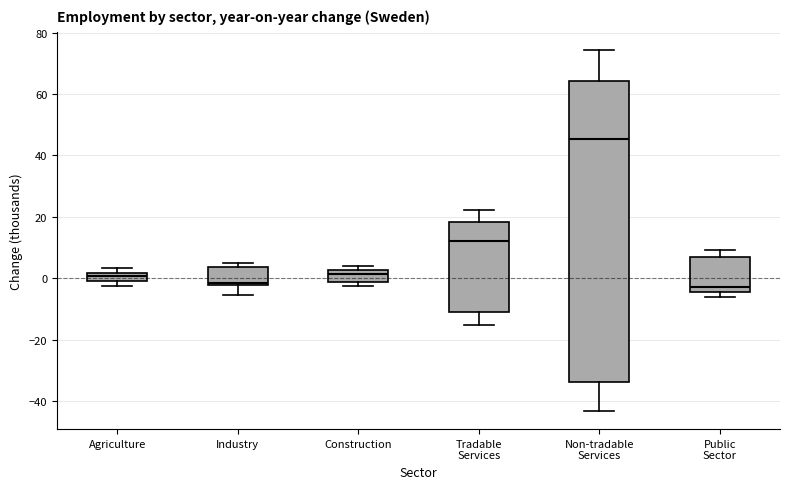

Where is the upper edge of the box for Agriculture on the y-axis? The values are not printed on the chart, so give them approximately, as read against the axis.

2